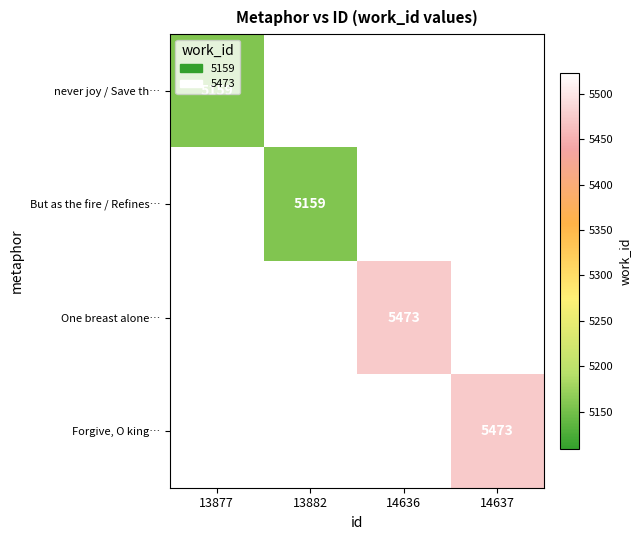

The never joy / Save th… series shows 1154 at 13877. True or false?

False